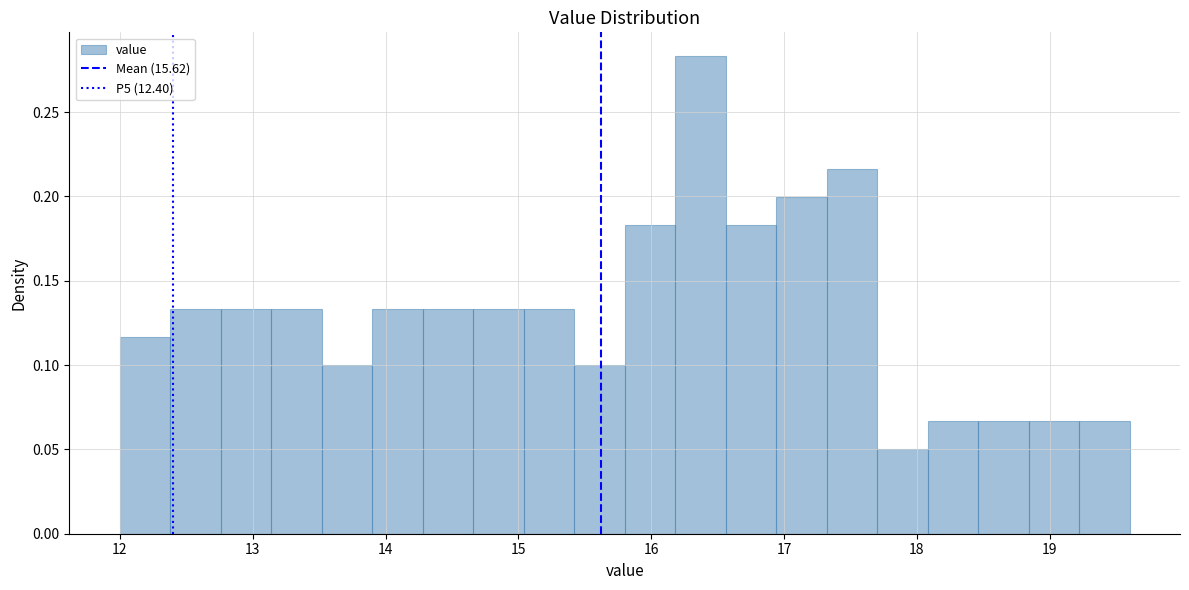

Around what value on the x-axis is the tallest bar? Give the approximate position of its centre, as read against the axis.

16.4